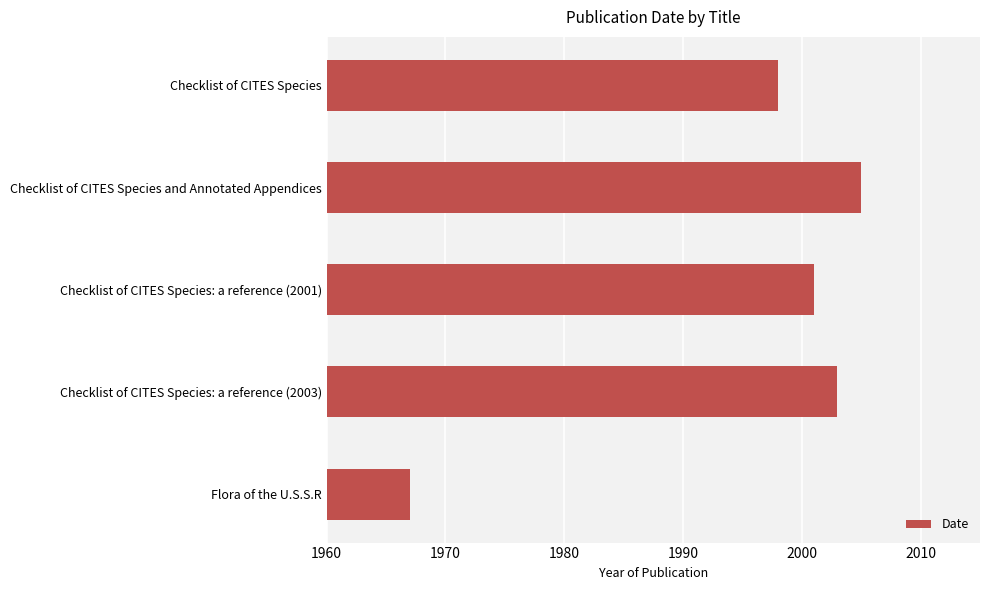

List the labels in order of value, smallest first.

Flora of the U.S.S.R, Checklist of CITES Species, Checklist of CITES Species: a reference (2001), Checklist of CITES Species: a reference (2003), Checklist of CITES Species and Annotated Appendices